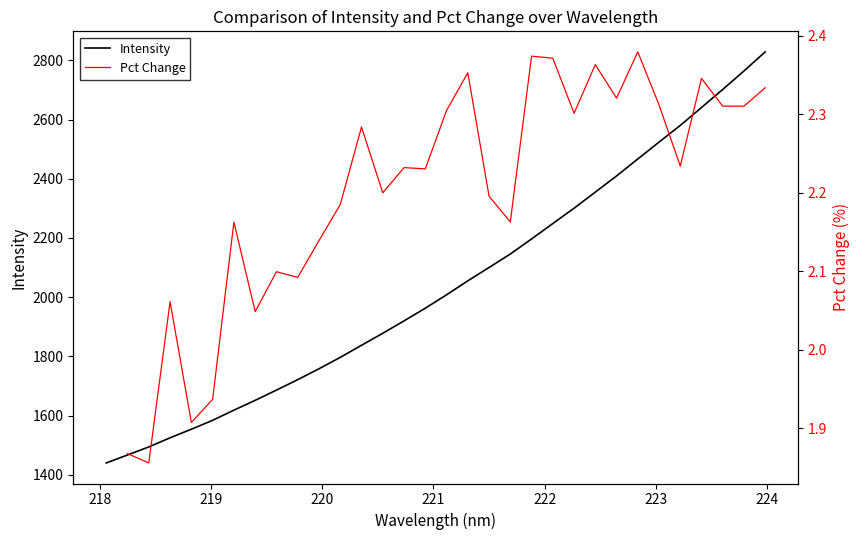

What is the smallest value displayed?

1439.9